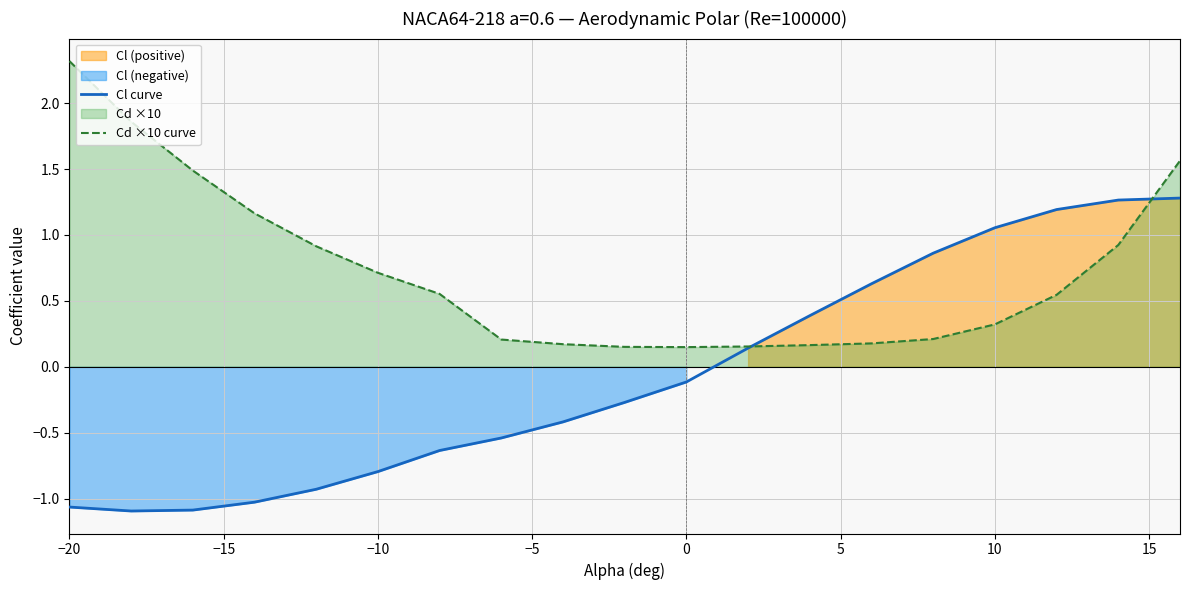

True or false: Cd ×10 curve and Cl curve cross at least once.

True